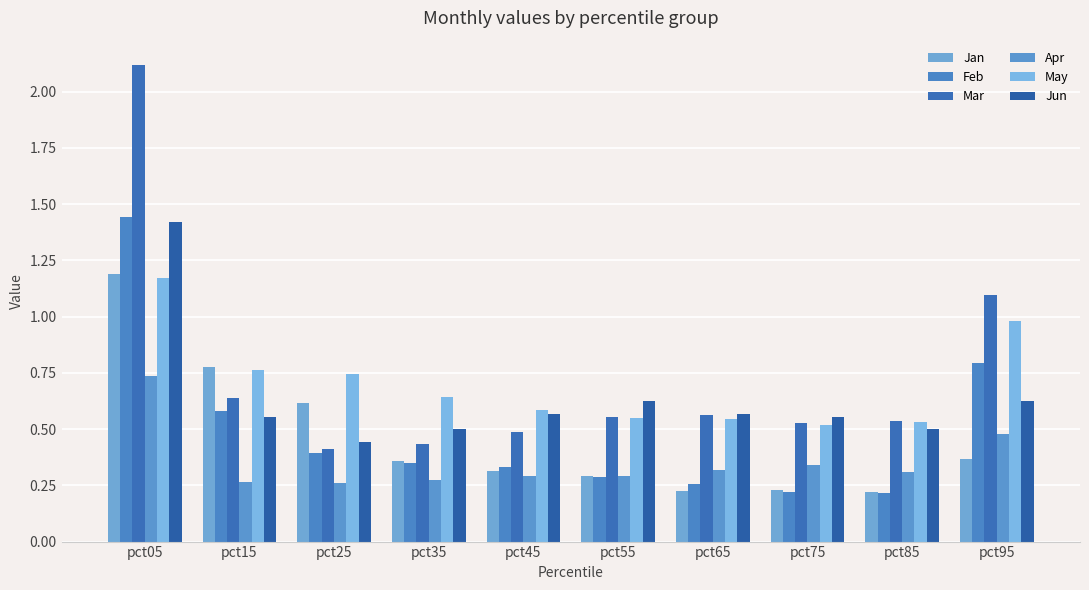

Reading right to left, extract all data points from this chart.

Jan: 0.4	0.2	0.2	0.2	0.3	0.3	0.4	0.6	0.8	1.2
Feb: 0.8	0.2	0.2	0.3	0.3	0.3	0.3	0.4	0.6	1.4
Mar: 1.1	0.5	0.5	0.6	0.6	0.5	0.4	0.4	0.6	2.1
Apr: 0.5	0.3	0.3	0.3	0.3	0.3	0.3	0.3	0.3	0.7
May: 1.0	0.5	0.5	0.5	0.6	0.6	0.6	0.7	0.8	1.2
Jun: 0.6	0.5	0.6	0.6	0.6	0.6	0.5	0.4	0.6	1.4